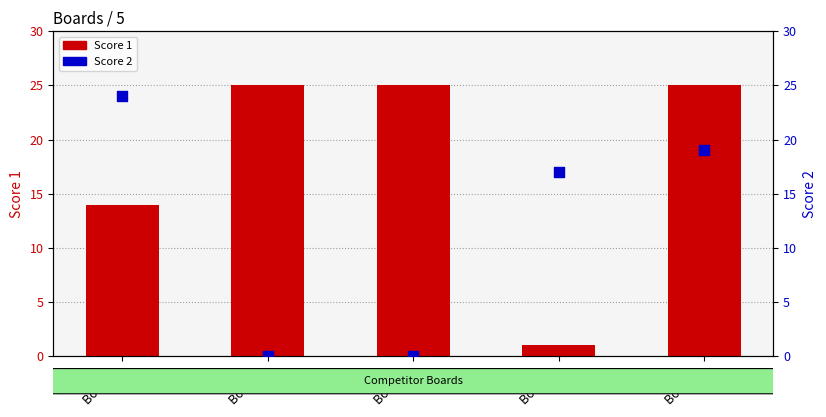

Which series has the largest Y range (max minus min)?

Score 1